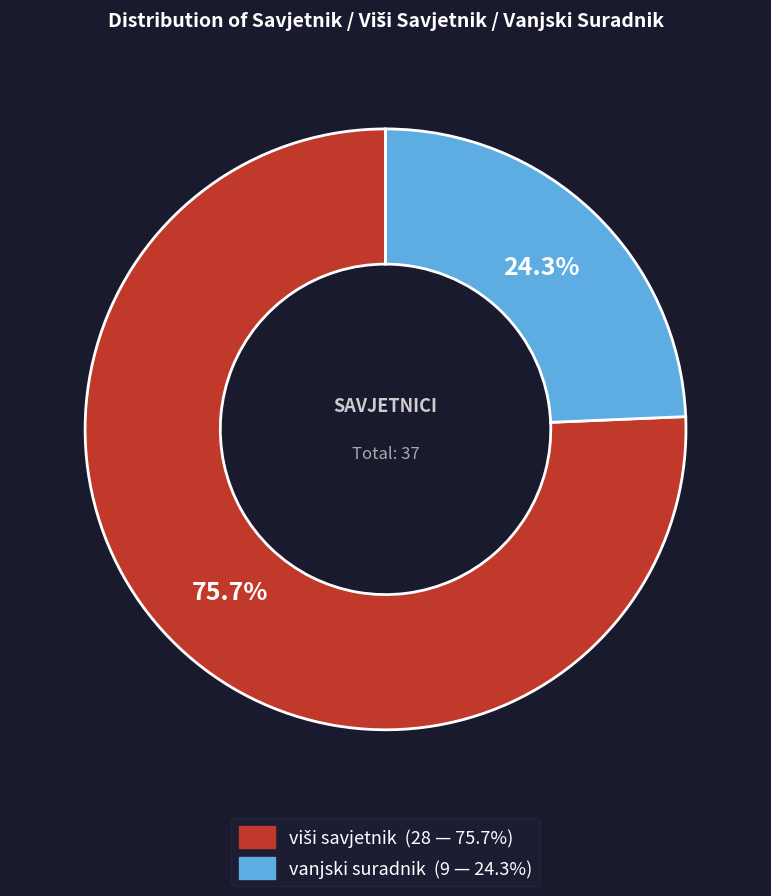

Which slice is the smallest?

vanjski suradnik